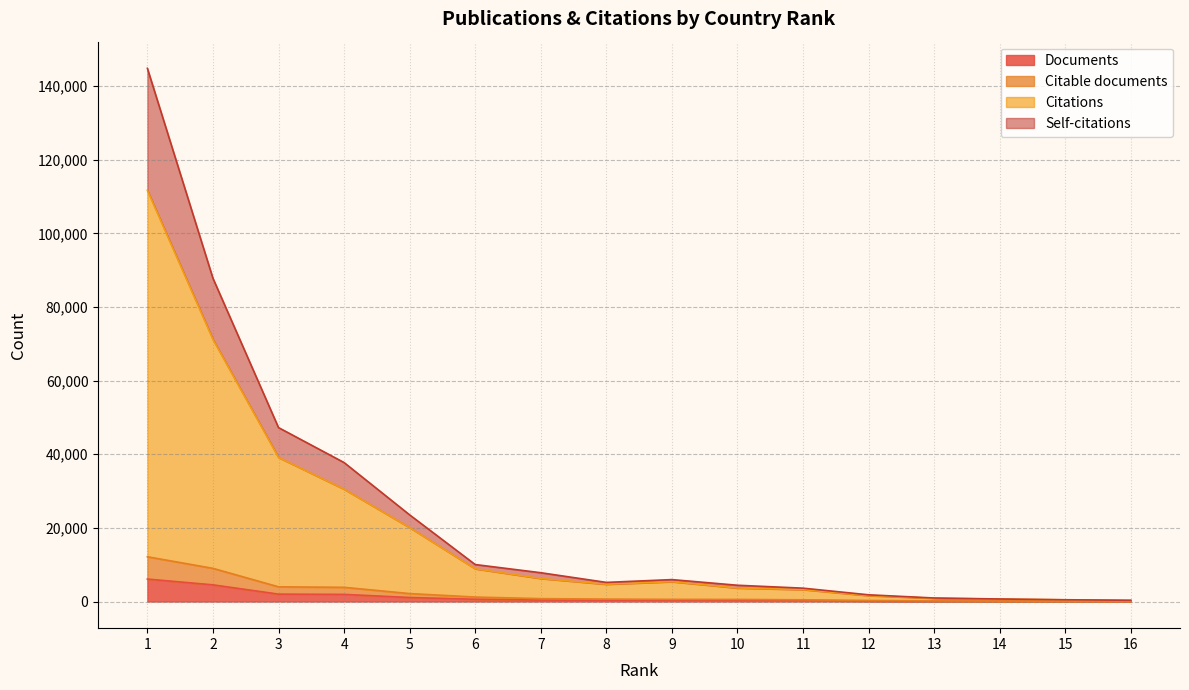

Does the chart display data point markers on the line(s)?

No